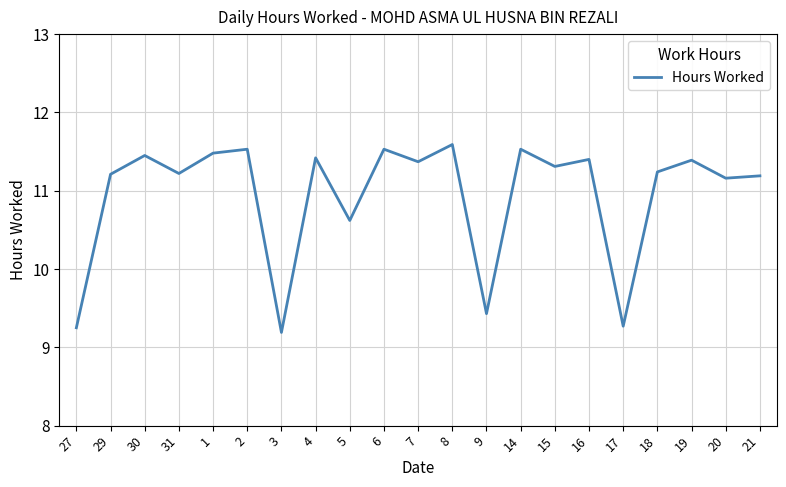

How many values exceed 11?

16